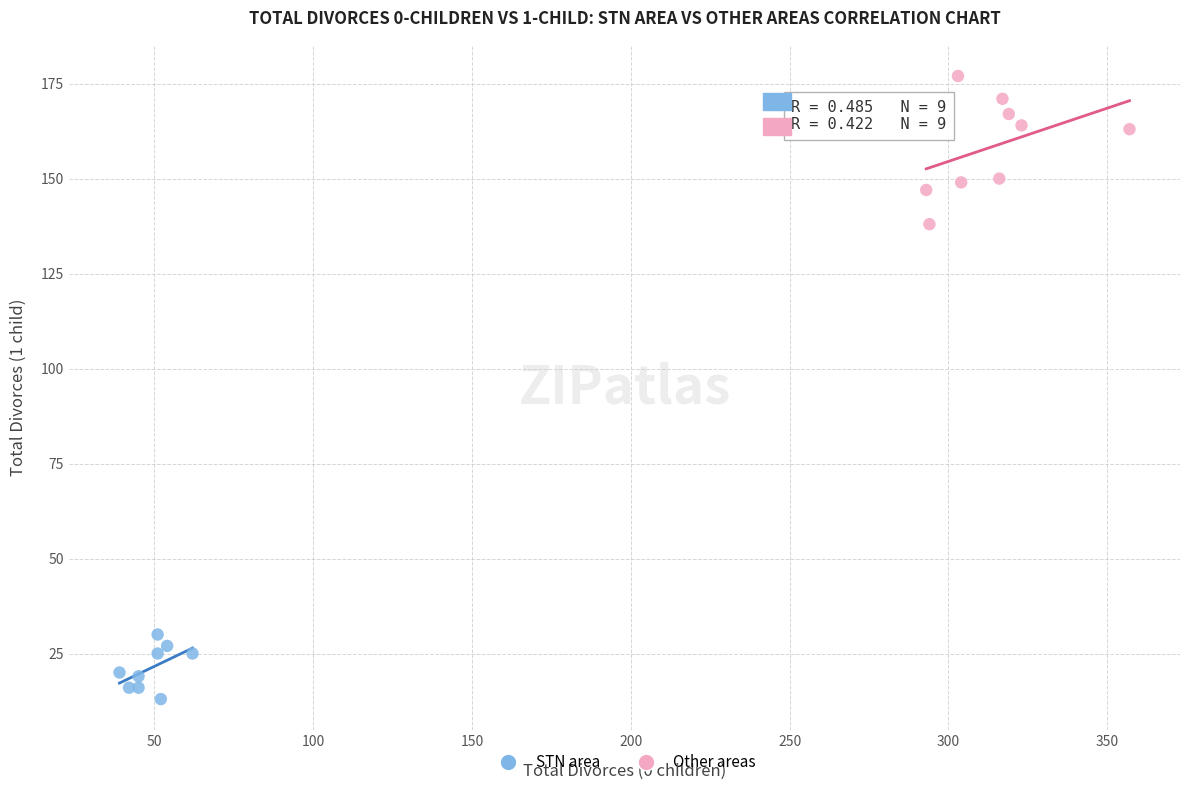

What are all the series names shown in the legend?

STN area, Other areas